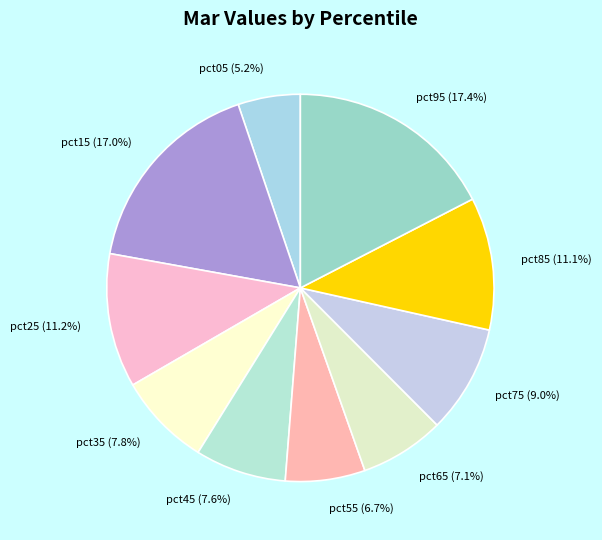

To the nearest percent, what percentage of the pie is pct65?

7%